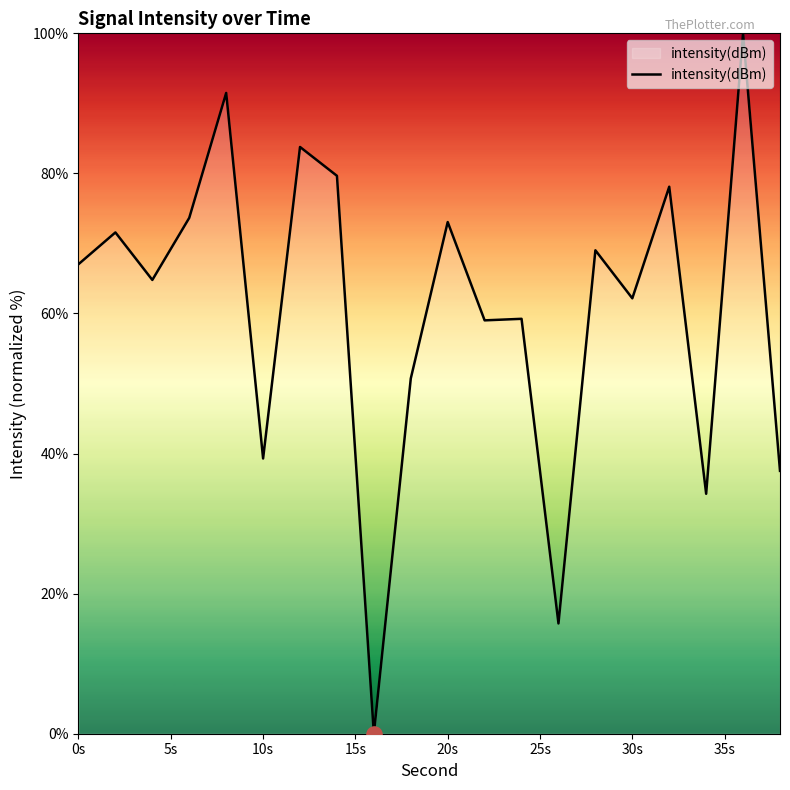

What is the greatest value displayed?

100.0